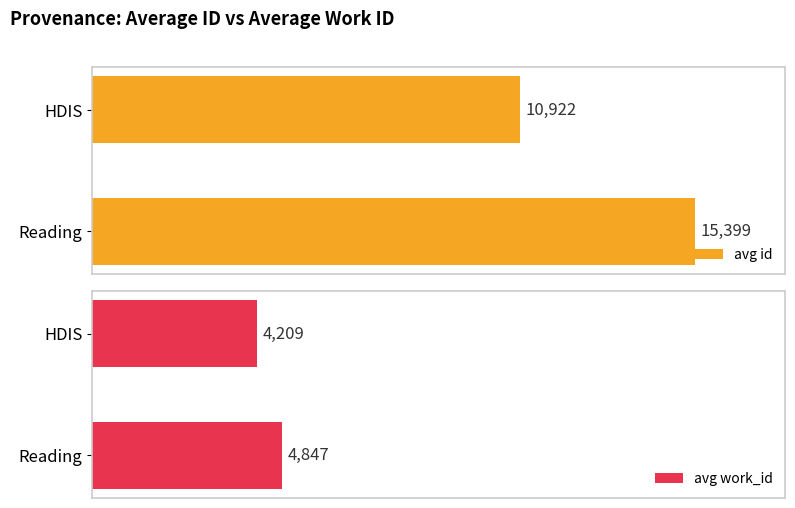

Reading left to right, extract all data points from this chart.

avg id: 15399	10922
avg work_id: 4847	4209